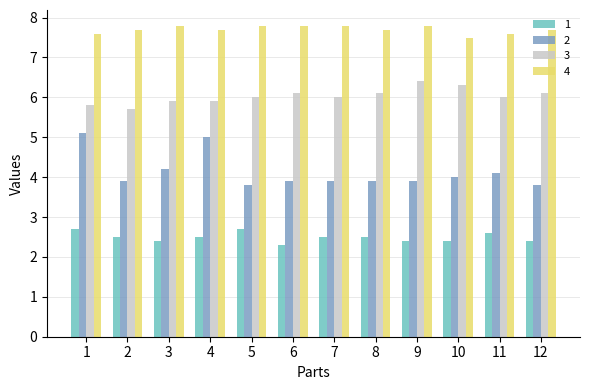

Is the value of 1 at 11 greater than the value of 4 at 12?

No